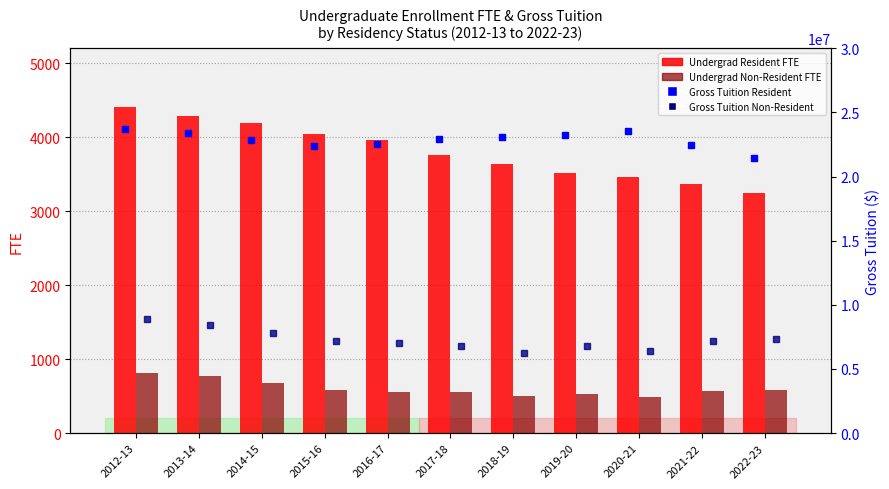

Reading left to right, list all the values displayed in this chart.

Undergrad Resident FTE: 4406.8	4281.1	4189.9	4046.5	3954.7	3751.5	3631.4	3518.6	3460.6	3369.2	3246.7
Undergrad Non-Resident FTE: 814.2	767.4	680.9	587.1	560.5	553.6	495.1	529.6	492.9	562.4	580.5
Gross Tuition Resident: 23717780.0	23364688.0	22850431.0	22370849.0	22508791.0	22919341.0	23101930.0	23210084.0	23583871.0	22425115.0	21471548.0
Gross Tuition Non-Resident: 8877193.0	8423108.0	7812631.0	7143338.0	7046766.0	6801640.0	6251229.0	6811116.0	6385253.0	7151003.0	7370795.0